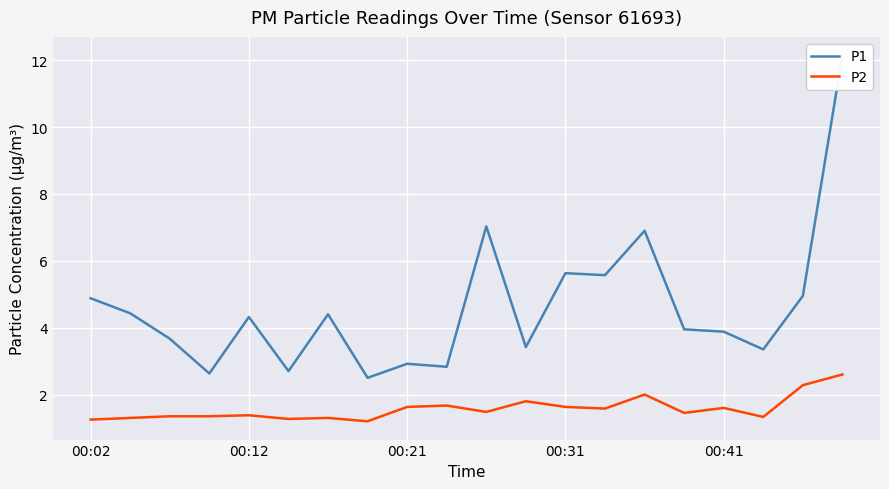

Which label corresponds to the largest value in the chart?

19